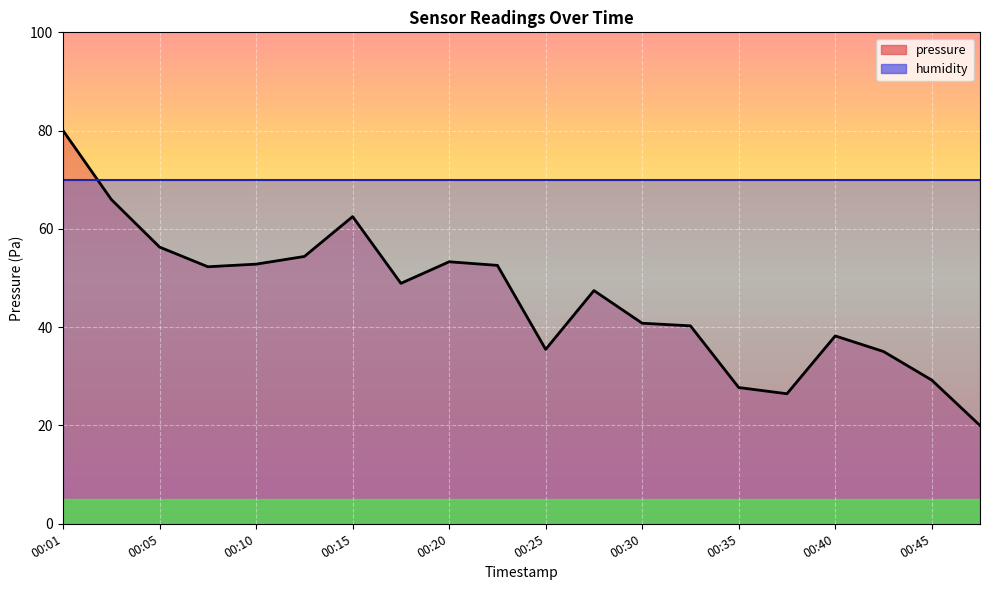

How many categories are shown in the chart?

20